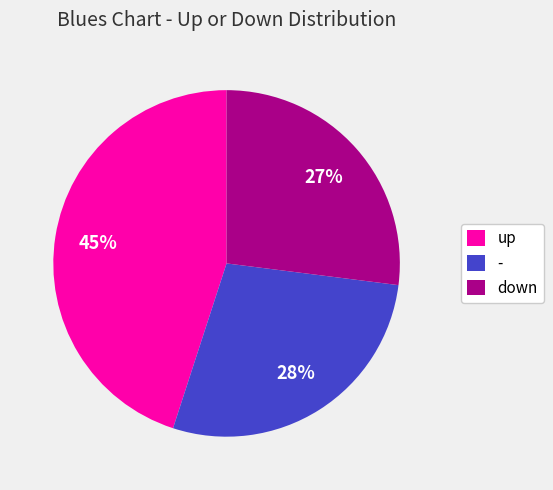

How many slices are in this pie chart?

3